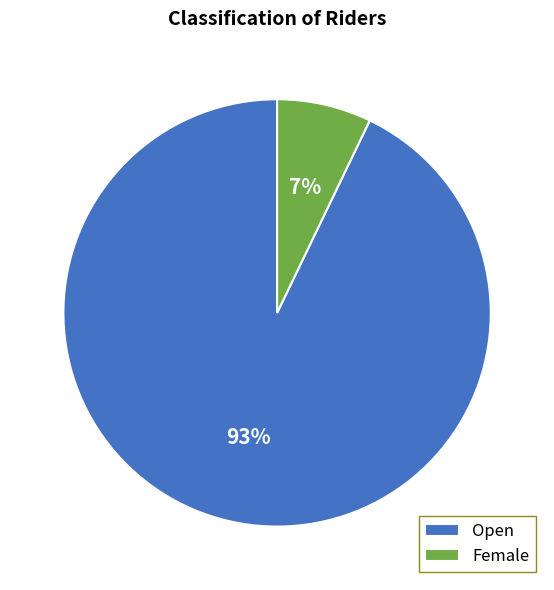

Count the number of slices in the pie.

2